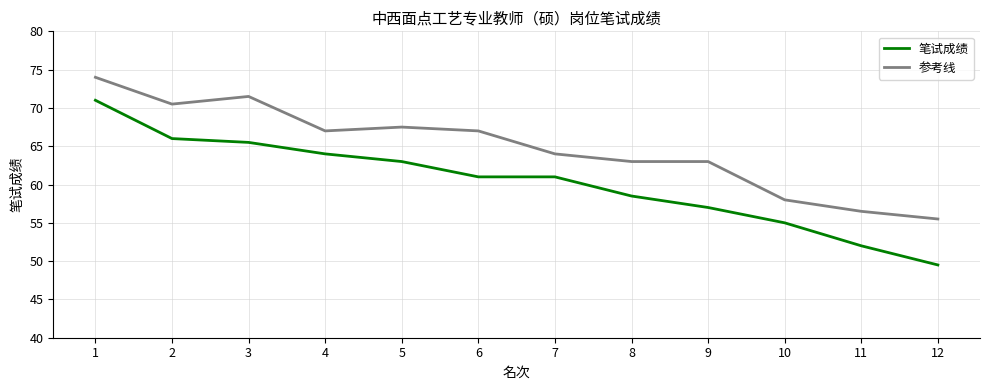

At which category is the sum across all series the highest?

1